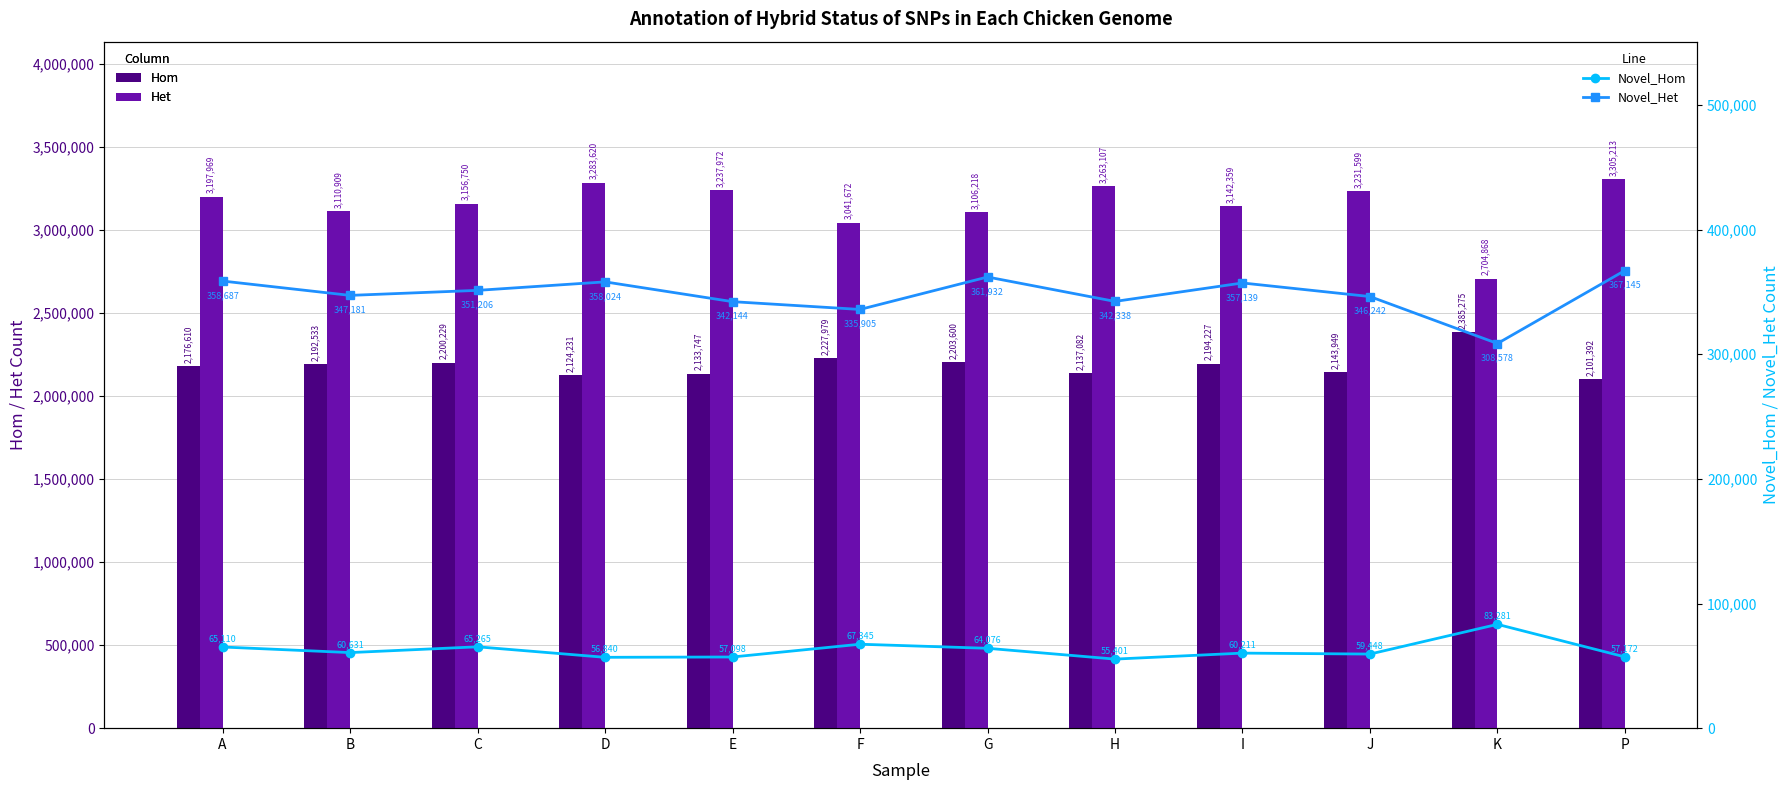

Reading right to left, transcribe all the data shown in this chart.

Hom: P=2101392	K=2385275	J=2143949	I=2194227	H=2137082	G=2203600	F=2227979	E=2133747	D=2124231	C=2200229	B=2192533	A=2176610
Het: P=3305213	K=2704868	J=3231599	I=3142359	H=3263107	G=3106218	F=3041672	E=3237972	D=3283620	C=3156750	B=3110909	A=3197969
Novel_Hom: P=57172	K=83281	J=59448	I=60211	H=55401	G=64076	F=67345	E=57098	D=56840	C=65265	B=60631	A=65110
Novel_Het: P=367145	K=308578	J=346242	I=357139	H=342338	G=361932	F=335905	E=342144	D=358024	C=351206	B=347181	A=358687